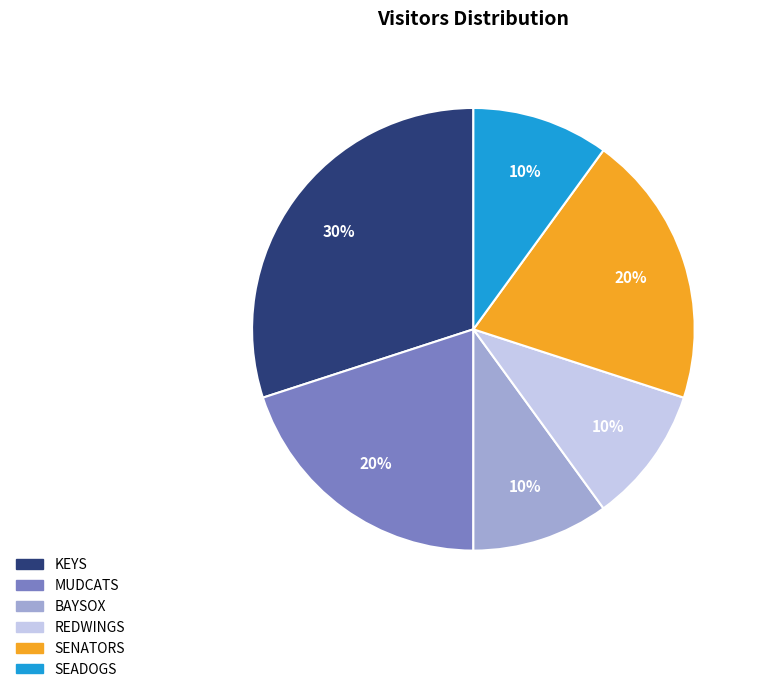

To the nearest percent, what portion does SEADOGS represent?

10%